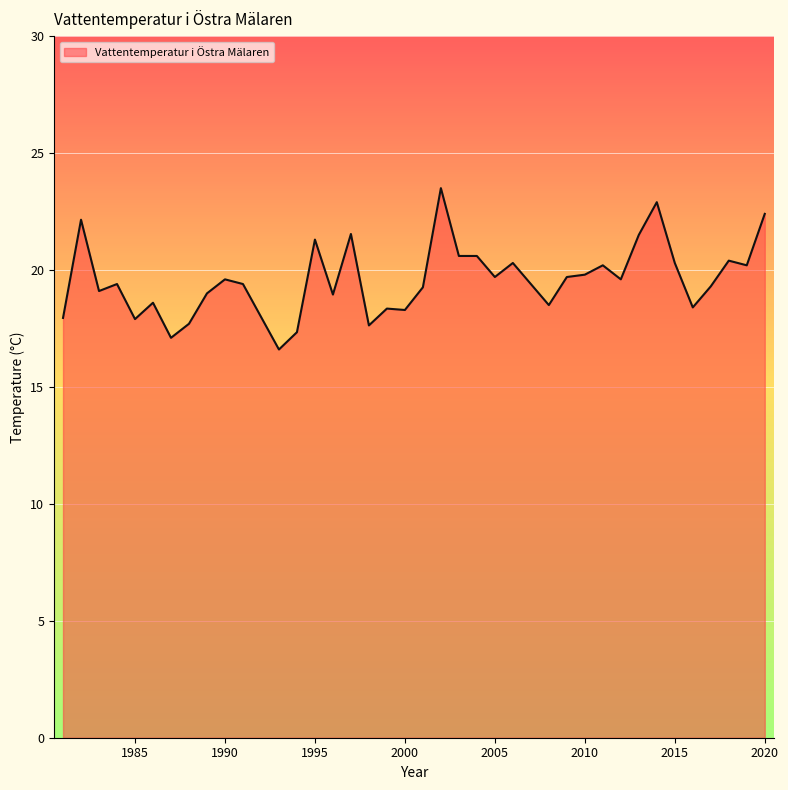

What is the maximum value shown in the chart?

23.5